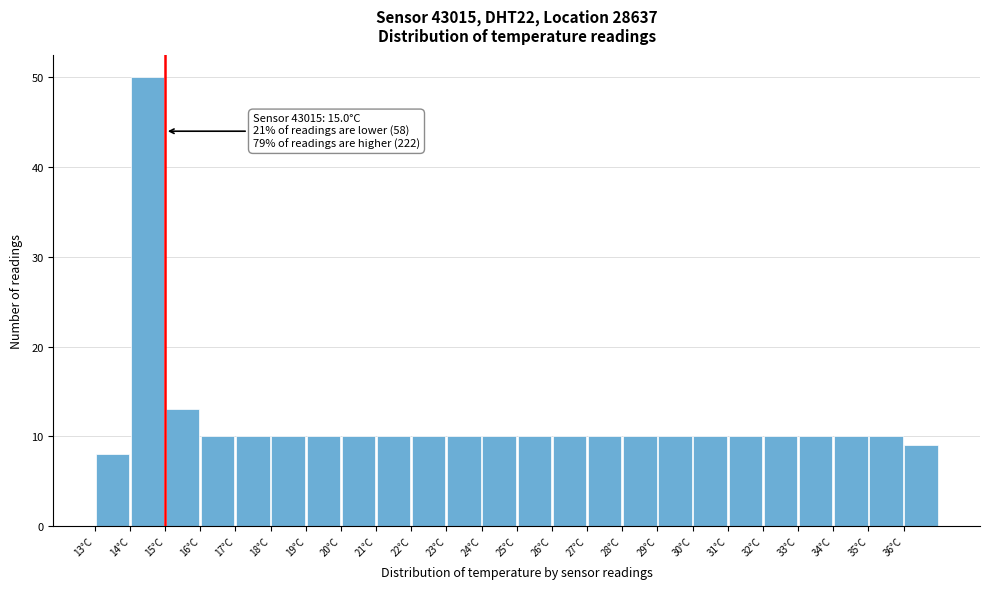

Which range on the x-axis has the tallest bar?

14 to 15